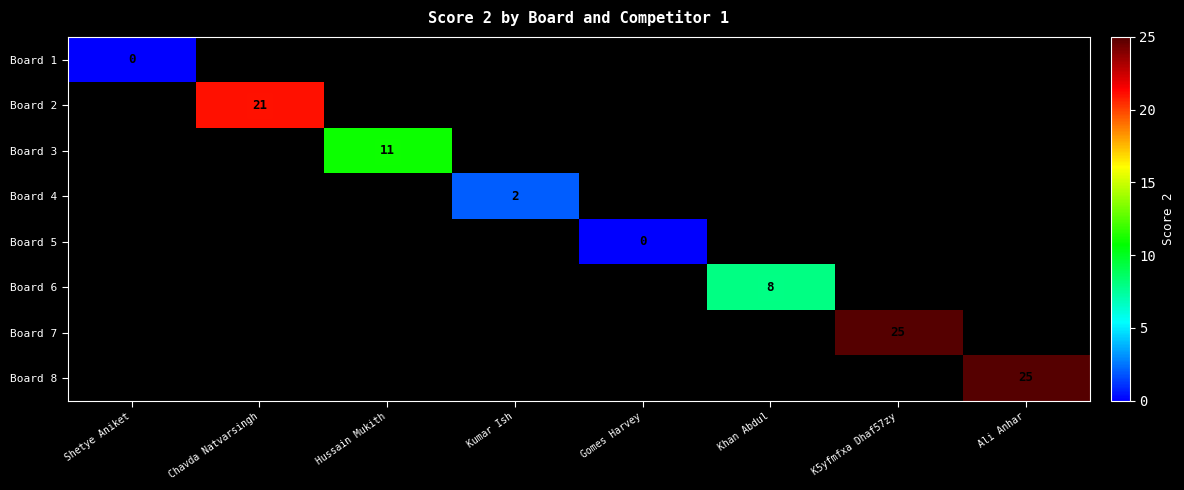

Is the value of Board 4 at Khan Abdul greater than the value of Board 5 at Gomes Harvey?

No